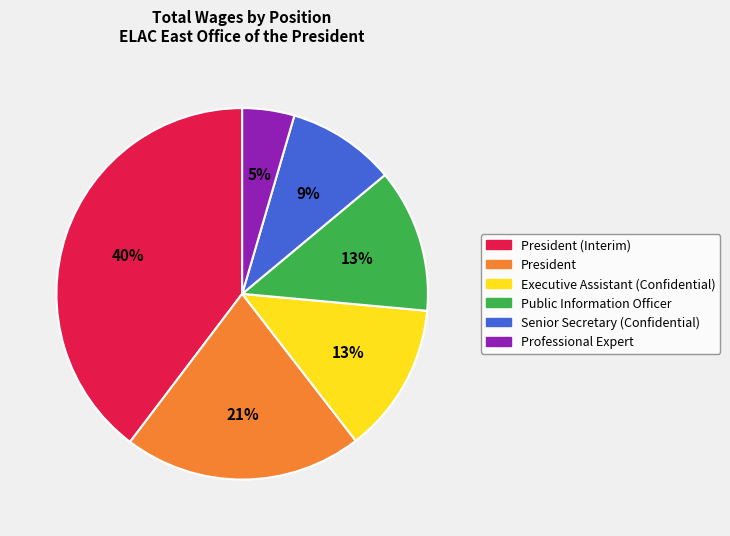

What is the smallest slice in the pie chart?

Professional Expert